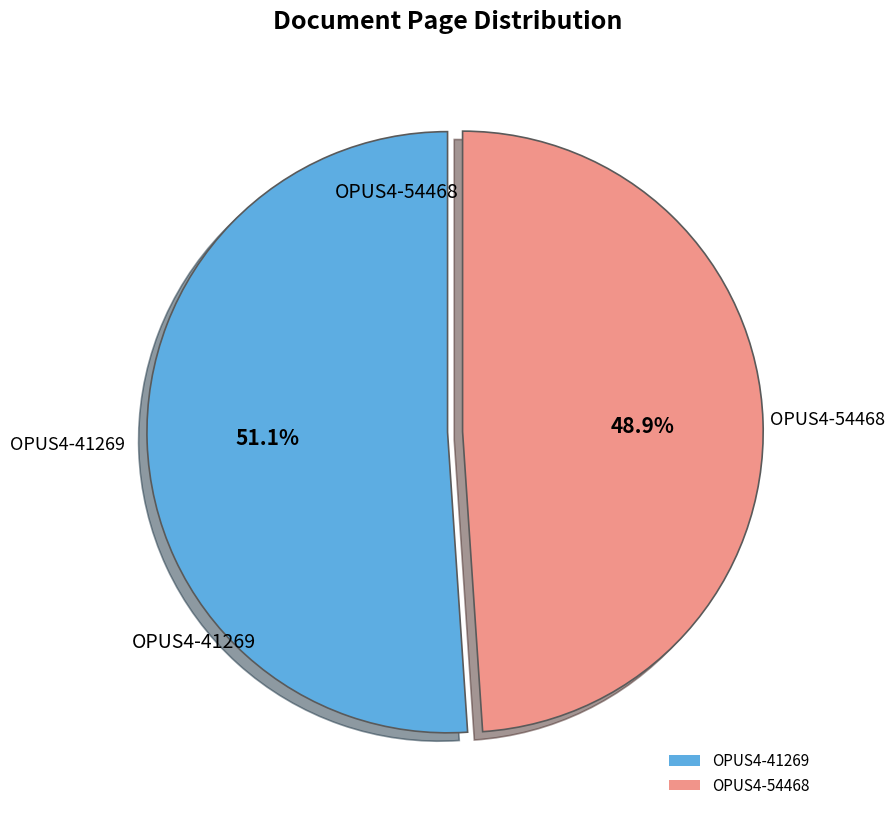

What is the ratio of the value at OPUS4-41269 to the value at OPUS4-54468?

1.0